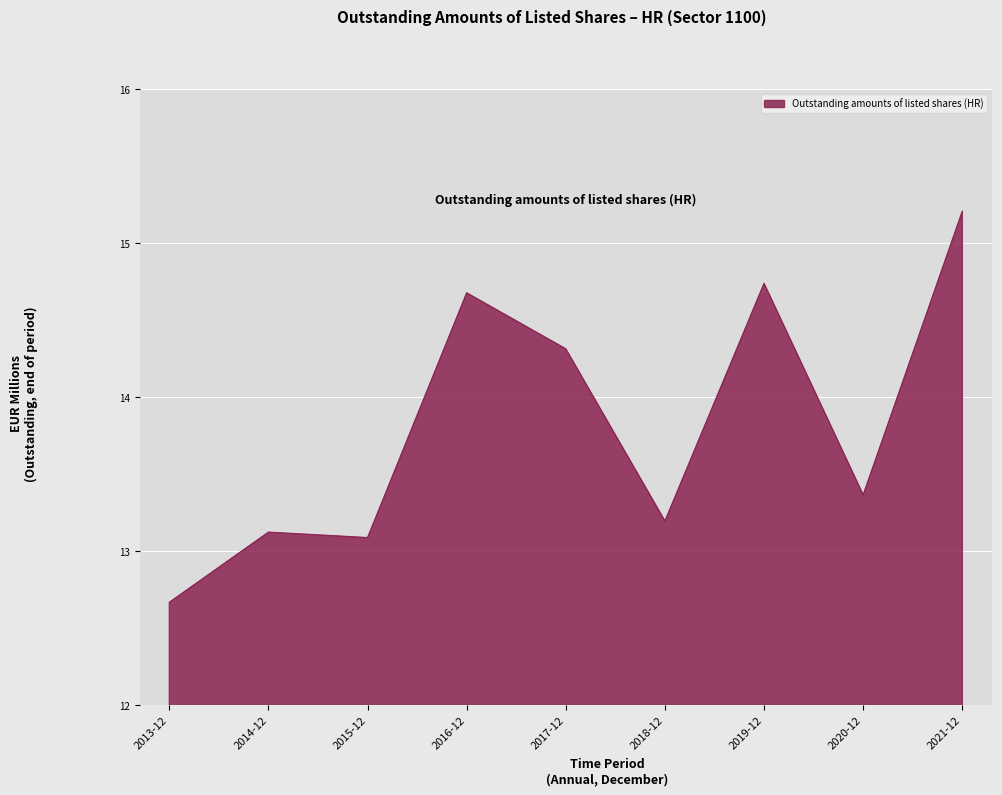

Reading left to right, list all the values displayed in this chart.

2013-12=12693.1	2014-12=13126.9	2015-12=13093.3	2016-12=14606.8	2017-12=14260.3	2018-12=13196.4	2019-12=14665.2	2020-12=13357.8	2021-12=15111.6